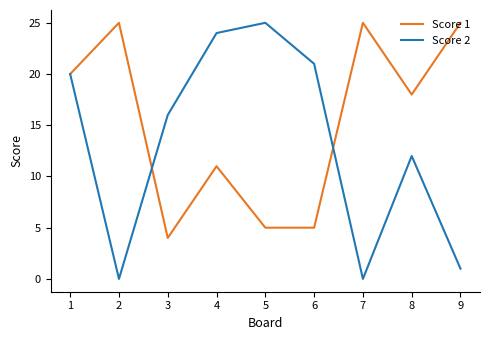

True or false: Score 1 has more than 2 interior local peaks.

True